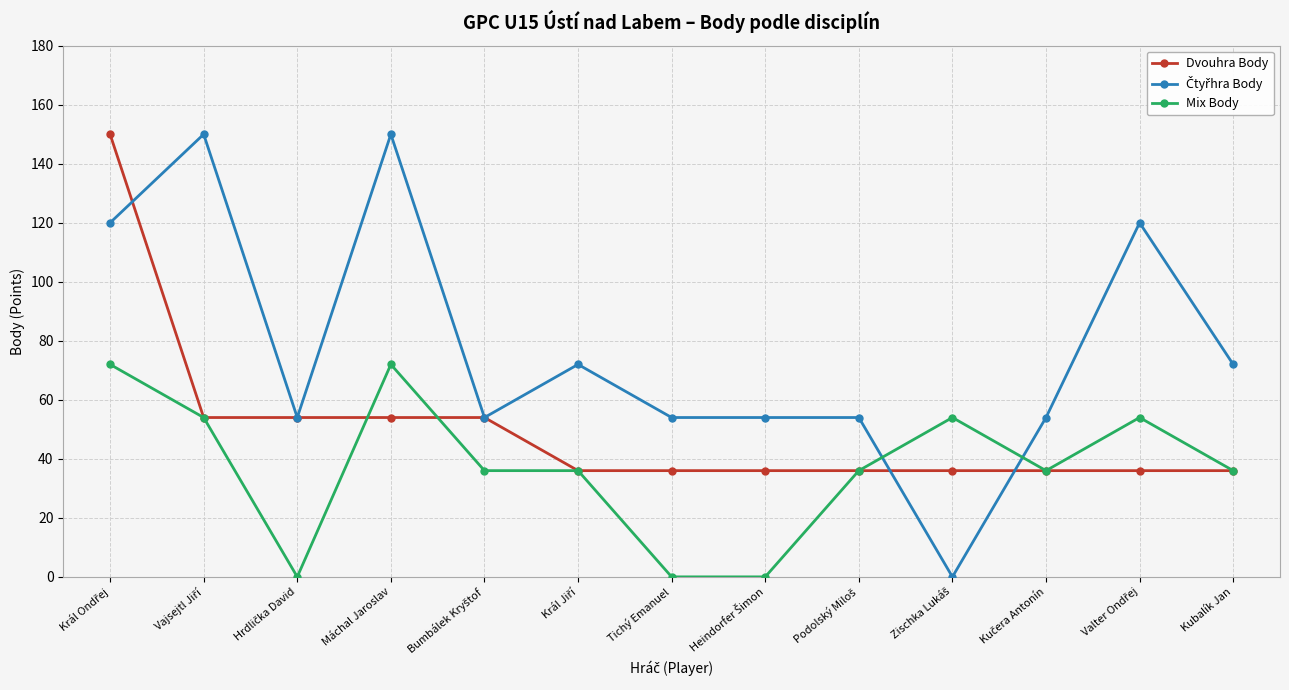

What is the label of the 7th point from the left?

Tichý Emanuel